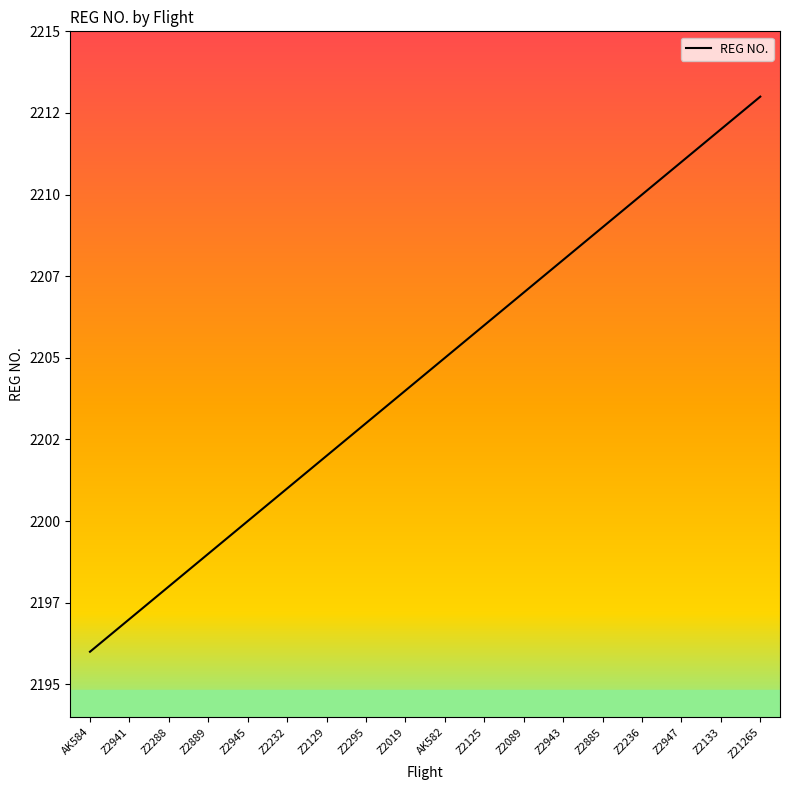

True or false: the data has more than 0 interior local peaks.

False